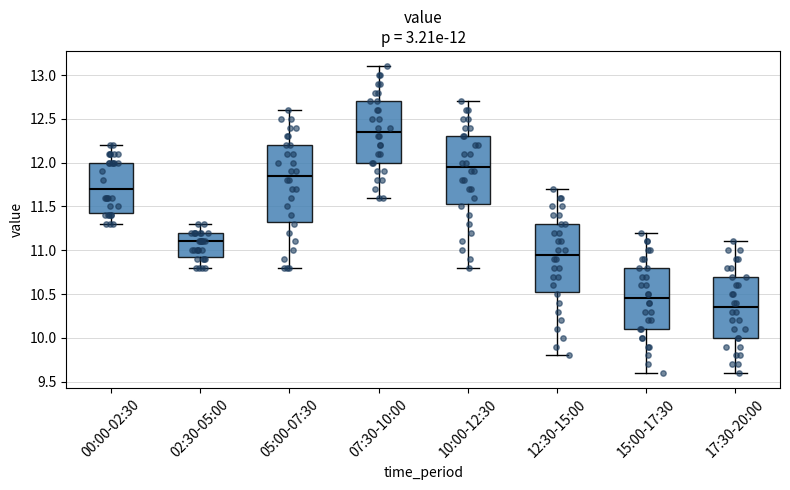

Comparing the boxes themselves (not the whiskers), which one is the tallest?

05:00-07:30